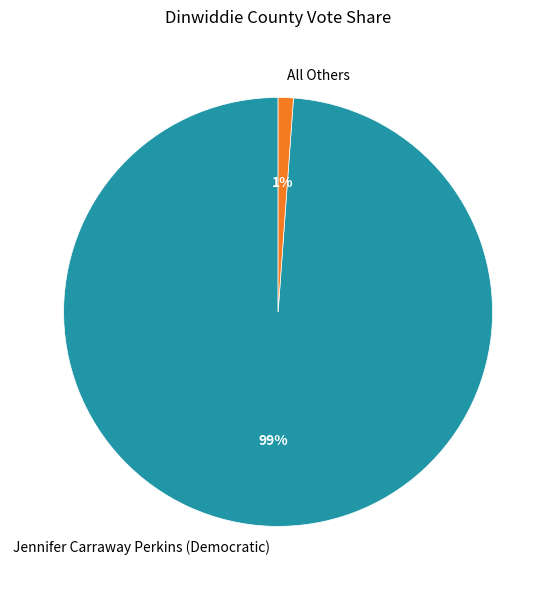

Count the number of slices in the pie.

2